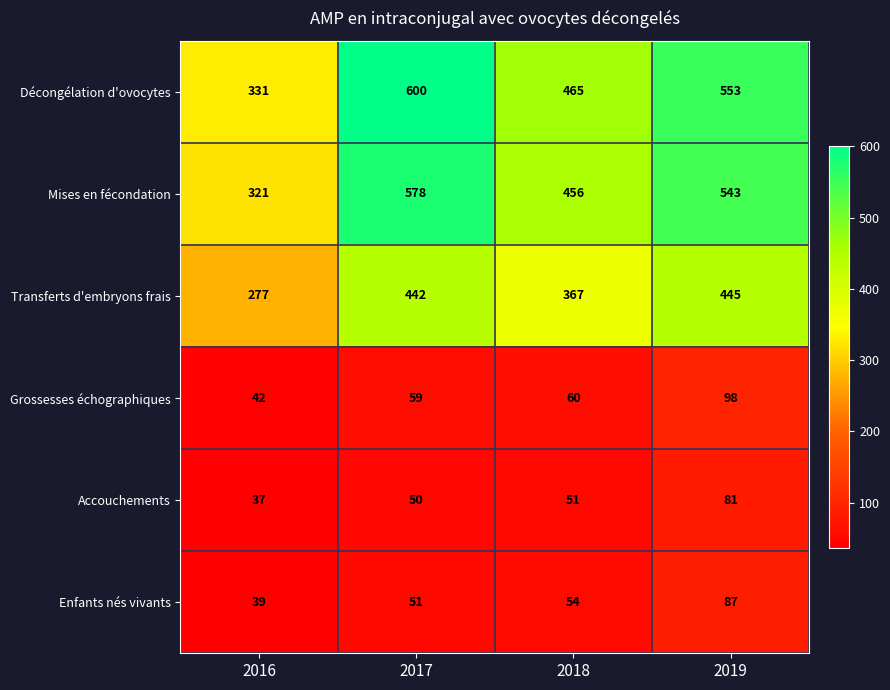

Which label corresponds to the largest value in the chart?

2017